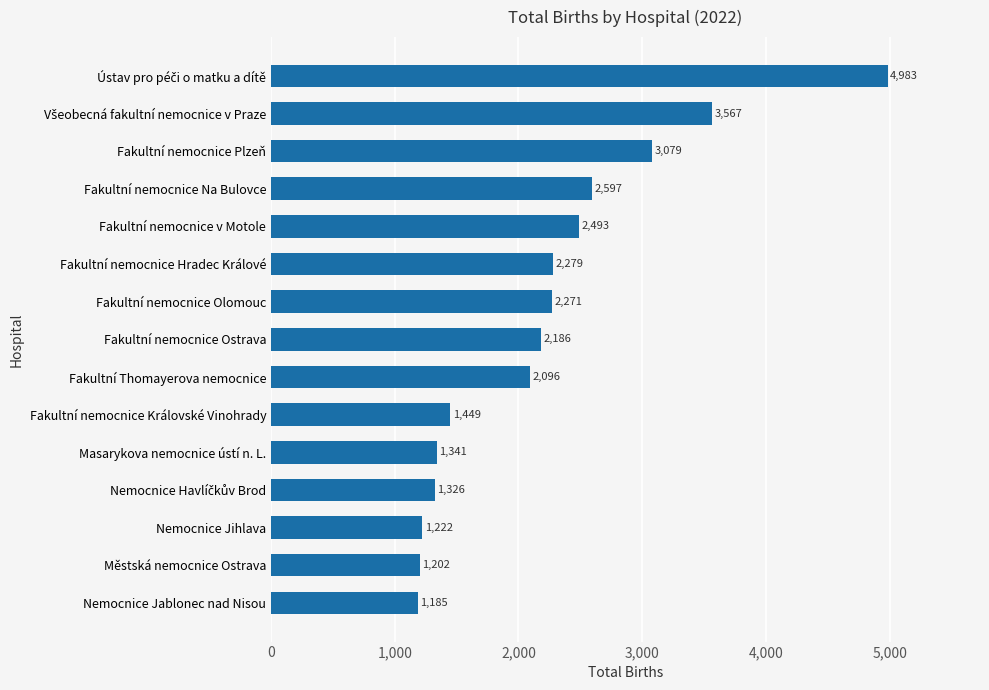

Is it true that the value at Fakultní nemocnice Olomouc is 770?

False